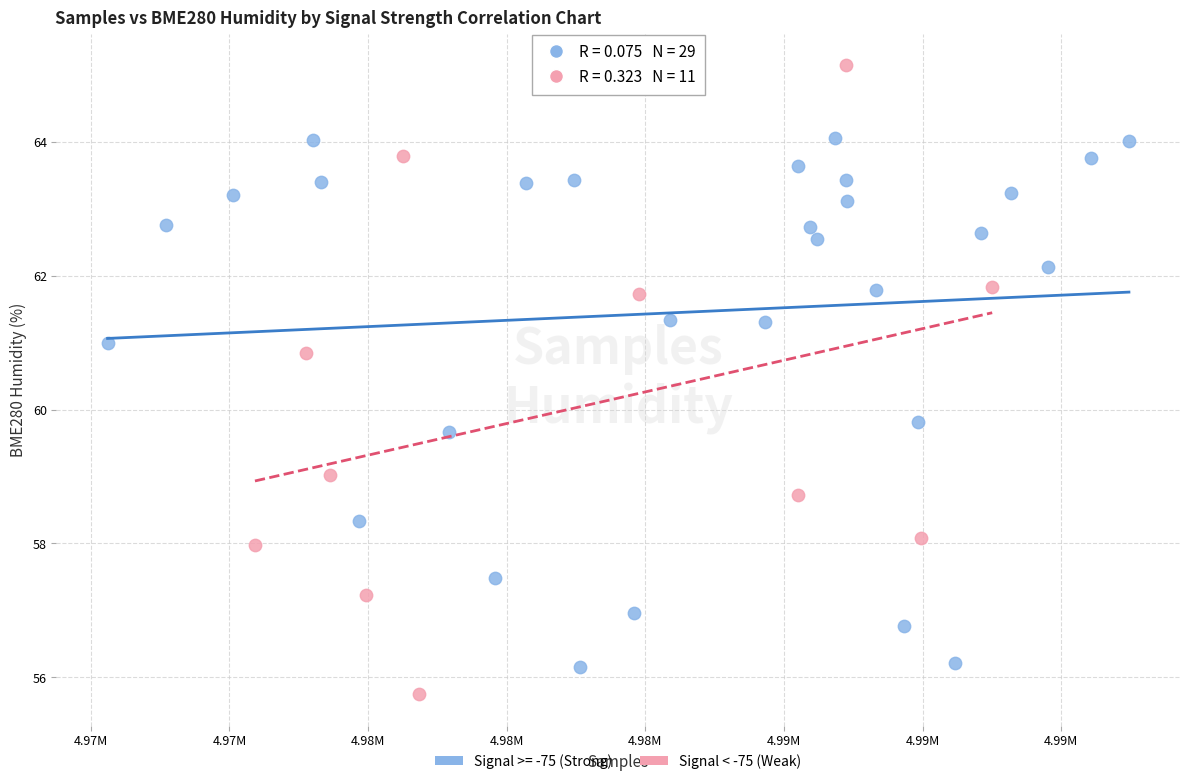

Which series reaches the maximum Y coordinate?

Signal < -75 (Weak)